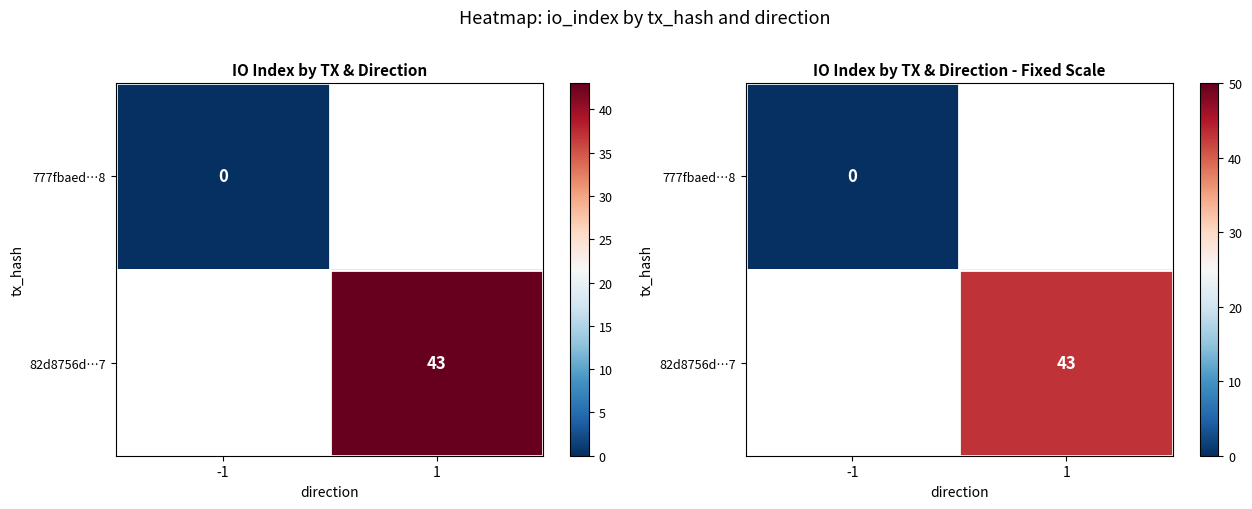

List the labels in order of 82d8756d…7 value, largest first.

-1, 1